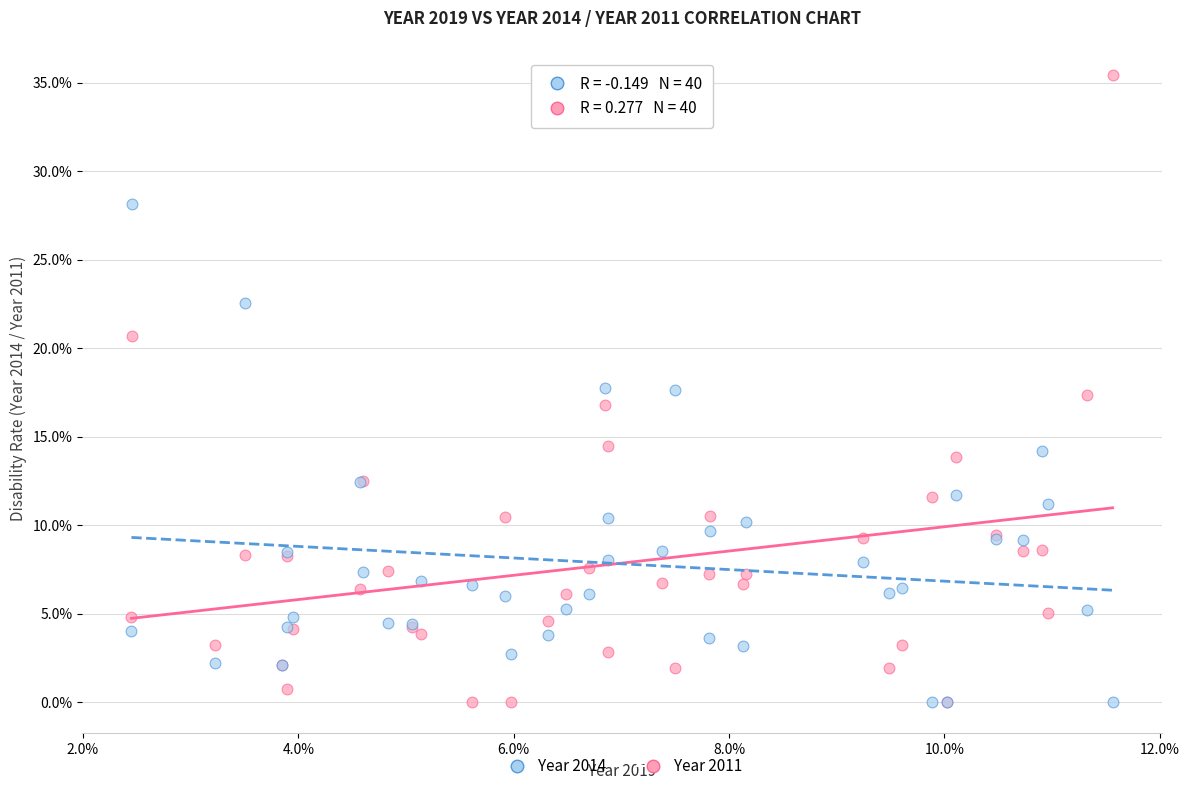

Which series contains the highest Y value?

Year 2011